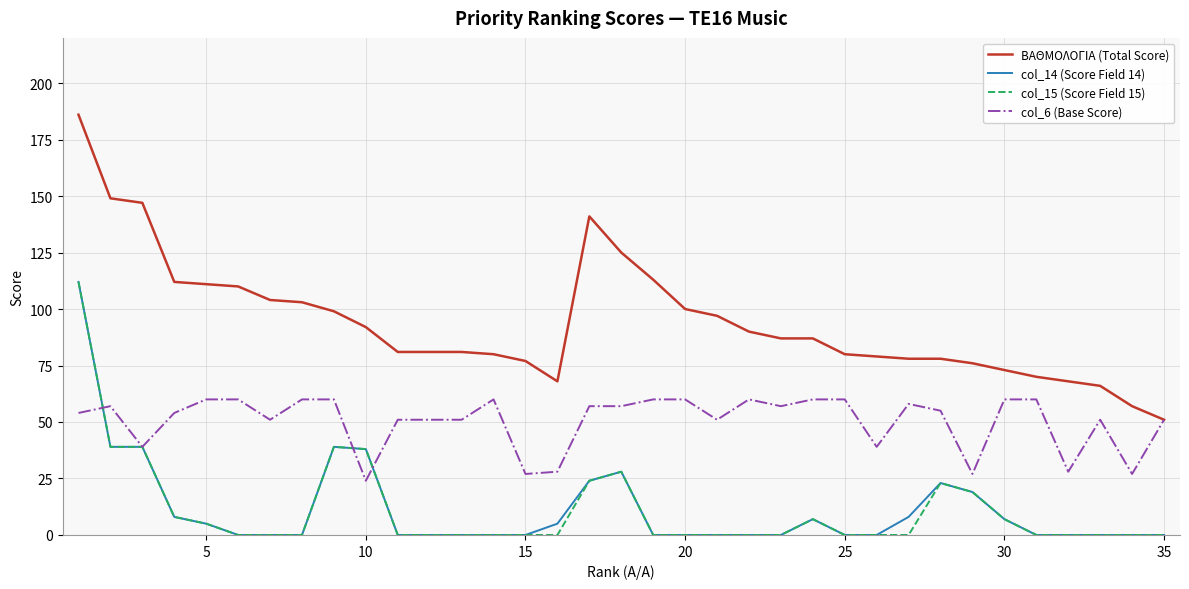

True or false: col_15 (Score Field 15) and ΒΑΘΜΟΛΟΓΙΑ (Total Score) cross at least once.

False